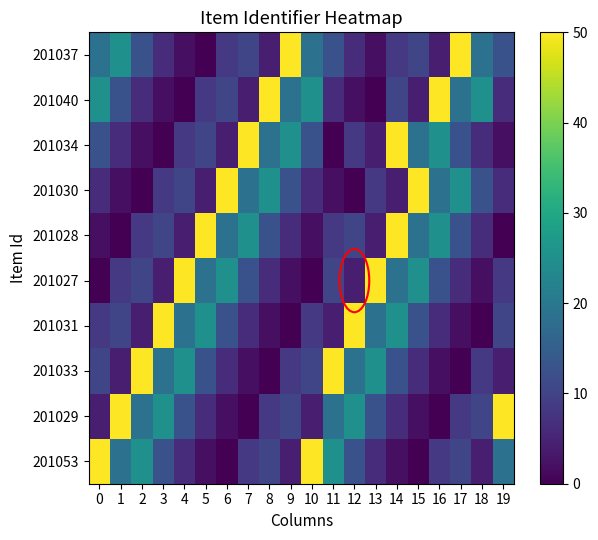

List the series in order of their peak value, lowest first.

201037, 201040, 201034, 201030, 201028, 201027, 201031, 201033, 201029, 201053